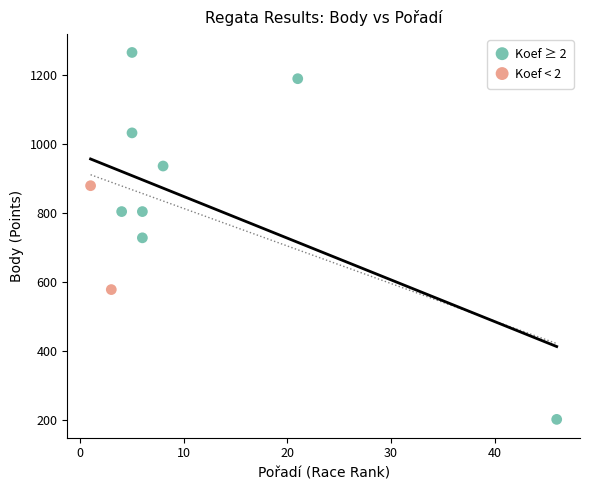

Which series reaches the minimum Y coordinate?

Koef ≥ 2